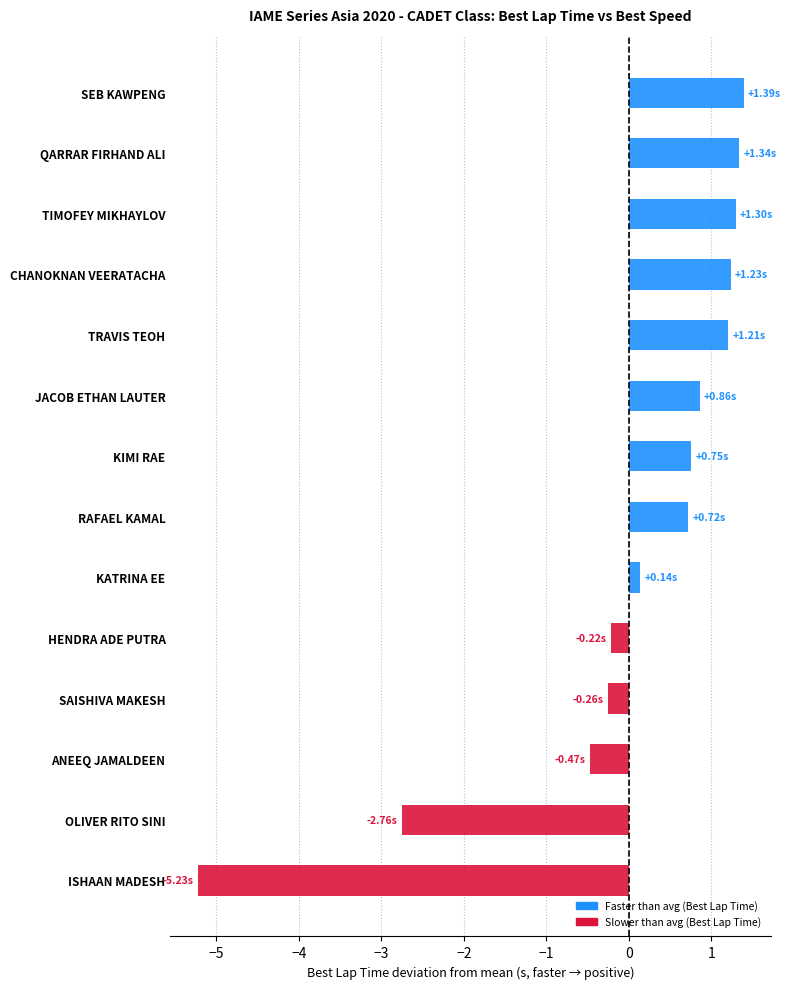

How many distinct data groups are displayed?

1